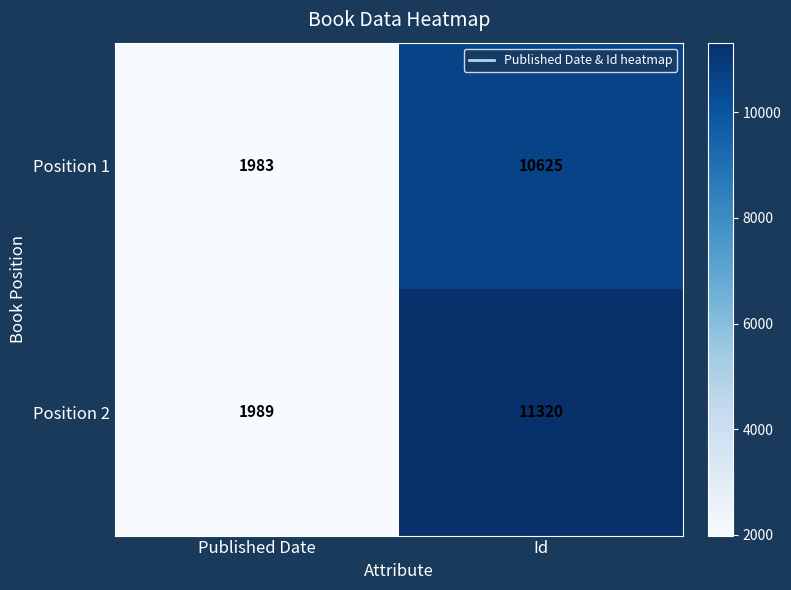

List the series in order of their peak value, highest first.

Position 2, Position 1